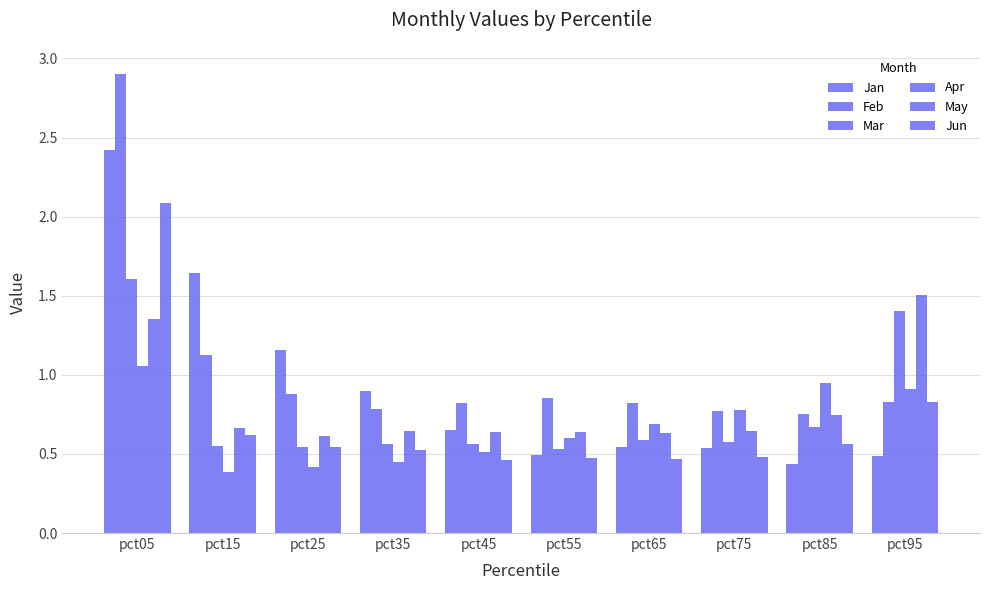

Rank the series at pct45 from lowest to highest value.

Jun, Apr, Mar, May, Jan, Feb